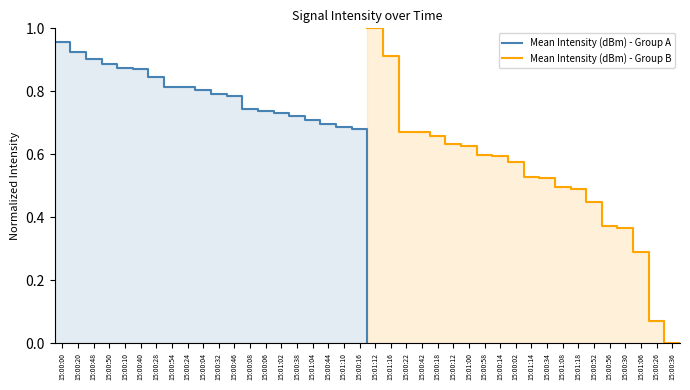

What is the approximate value of Mean Intensity (dBm) - Group B at 15:00:32?

0.5